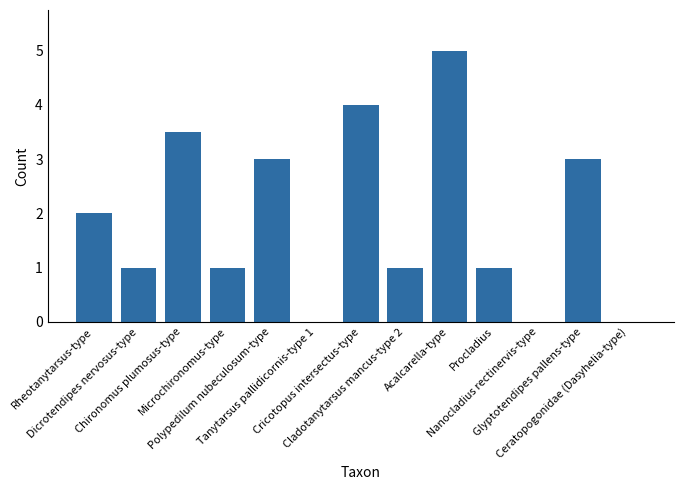

Count the number of data series in this chart.

1